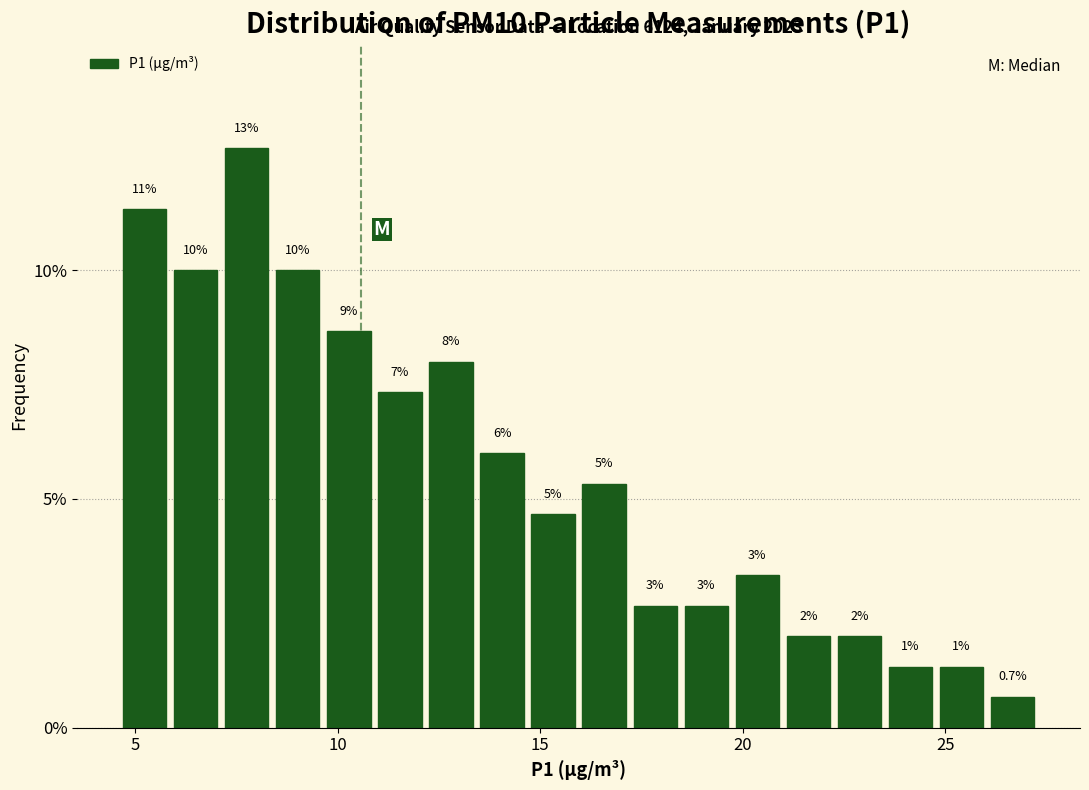

Around what value on the x-axis is the tallest bar? Give the approximate position of its centre, as read against the axis.

8.0